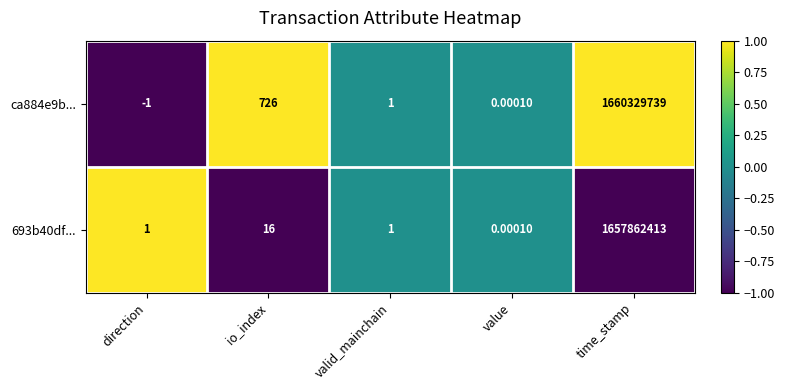

At which category is the sum across all series the highest?

time_stamp